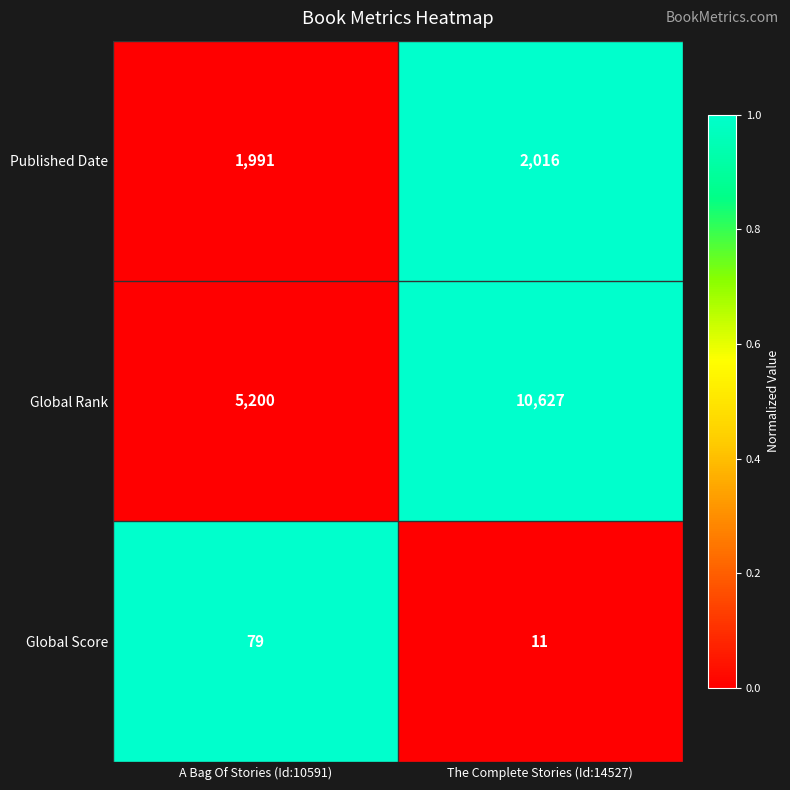

What is the approximate value of Global Rank at A Bag Of Stories (Id:10591)?

5200